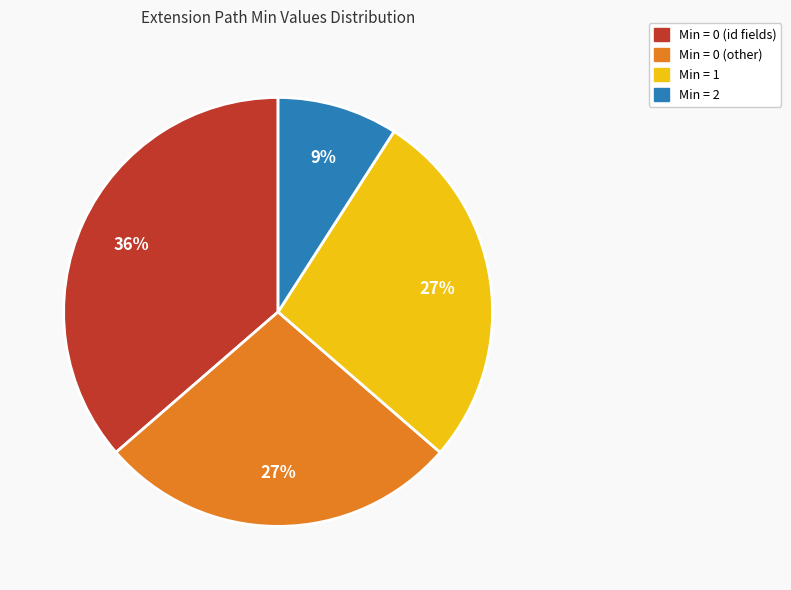

Is it true that Min = 1 is 27% of the pie?

True